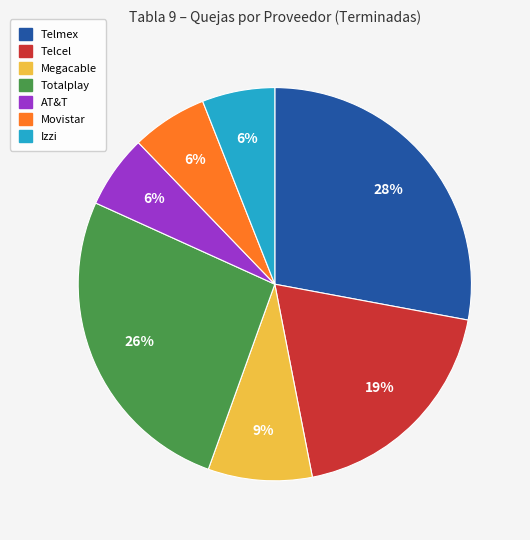

To the nearest percent, what is the difference between the largest and smallest slice percentages?

22%